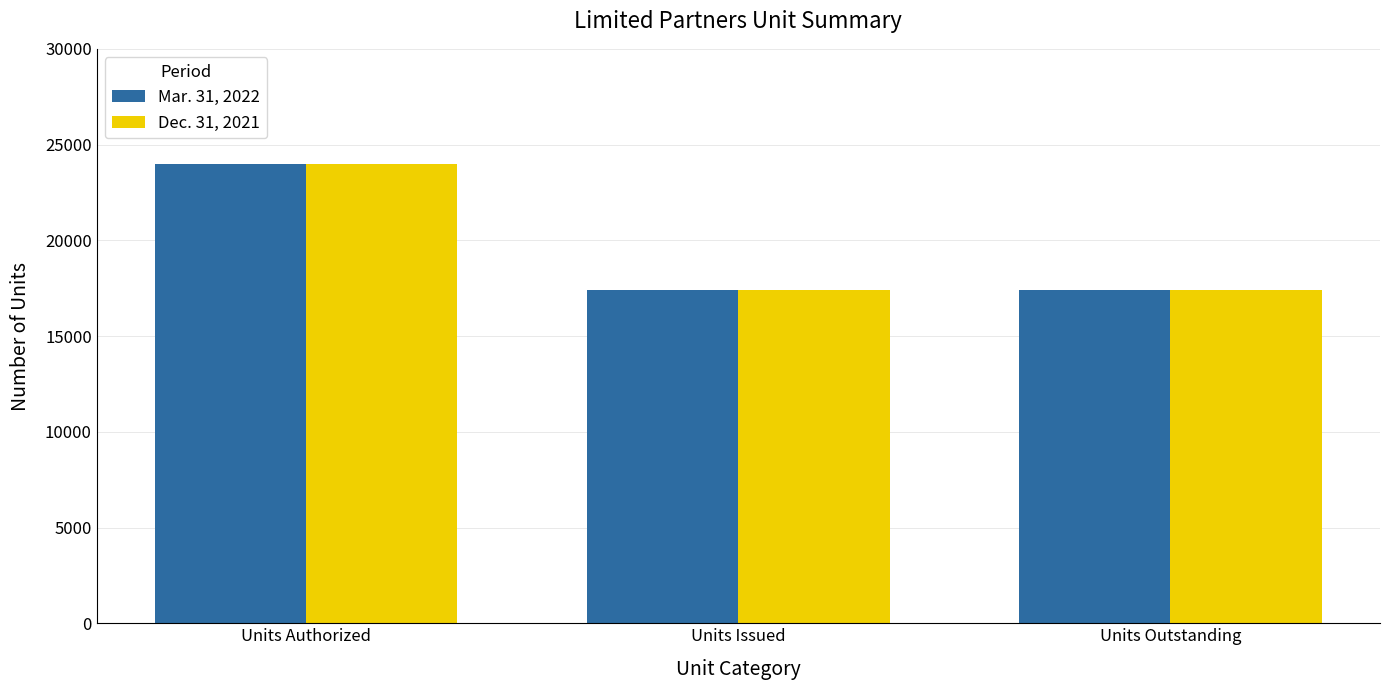

At which category is the sum across all series the highest?

Units Authorized